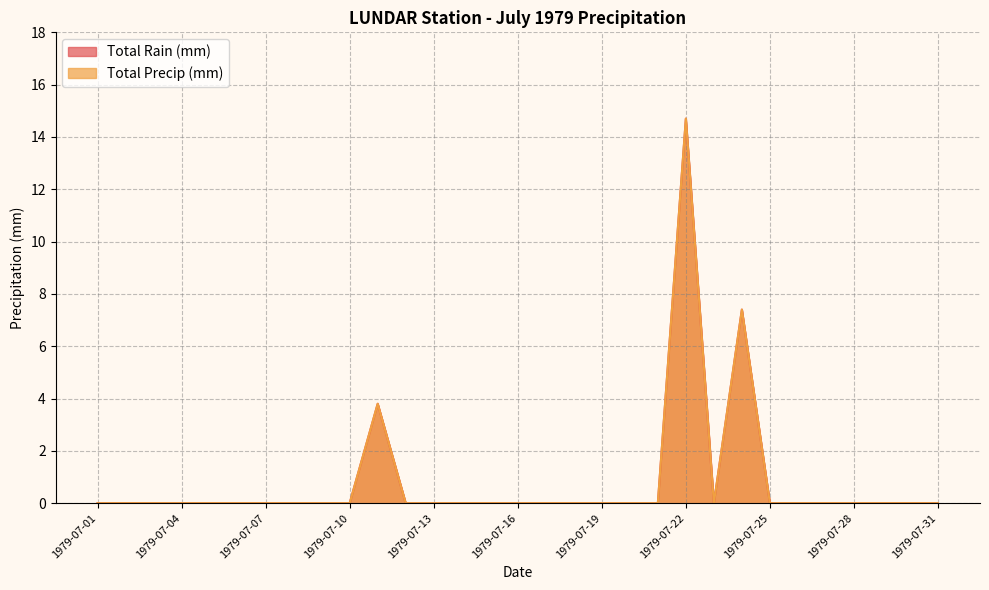

Reading left to right, what are all the values shown in this chart?

Total Rain (mm): 0.0	0.0	0.0	0.0	0.0	0.0	0.0	0.0	0.0	0.0	3.8	0.0	0.0	0.0	0.0	0.0	0.0	0.0	0.0	0.0	0.0	14.7	0.0	7.4	0.0	0.0	0.0	0.0	0.0	0.0	0.0
Total Precip (mm): 0.0	0.0	0.0	0.0	0.0	0.0	0.0	0.0	0.0	0.0	3.8	0.0	0.0	0.0	0.0	0.0	0.0	0.0	0.0	0.0	0.0	14.7	0.0	7.4	0.0	0.0	0.0	0.0	0.0	0.0	0.0